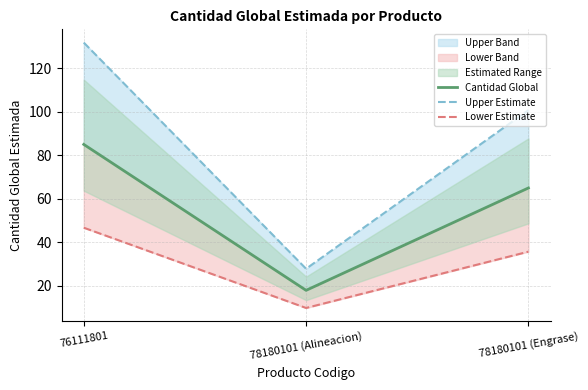

Where is Lower Estimate nearest to the value 28?

78180101 (Engrase)